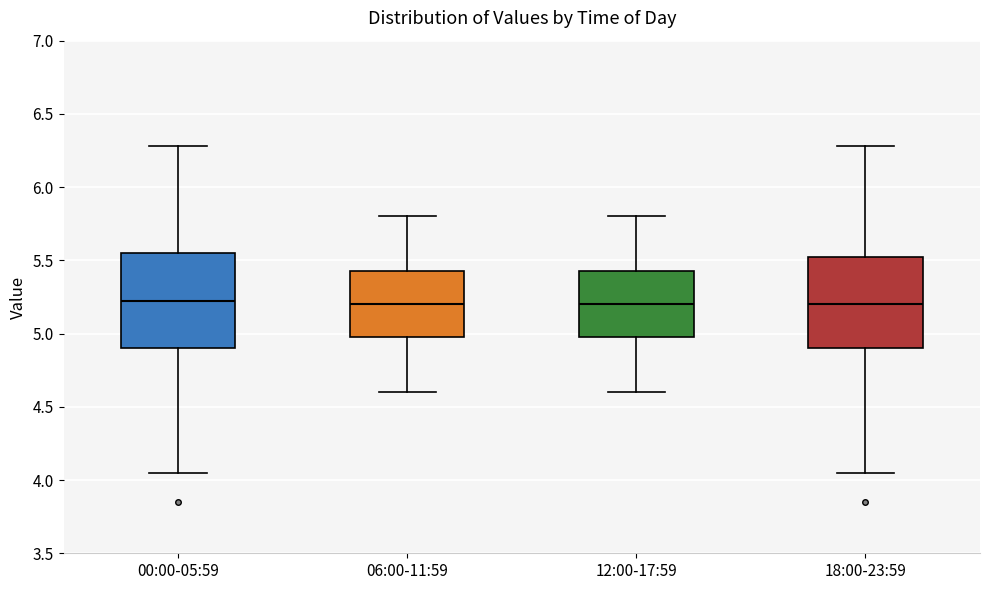

Reading left to right, read every box against the y-axis: the position of its median line, the range the box covers, and the ends of its whiskers. The values are not printed on the chart, so give them approximately, as read against the axis.

00:00-05:59: median 5.20, box 4.90 to 5.55, whiskers 4.05 to 6.30
06:00-11:59: median 5.20, box 5.00 to 5.45, whiskers 4.60 to 5.80
12:00-17:59: median 5.20, box 5.00 to 5.45, whiskers 4.60 to 5.80
18:00-23:59: median 5.20, box 4.90 to 5.55, whiskers 4.05 to 6.30